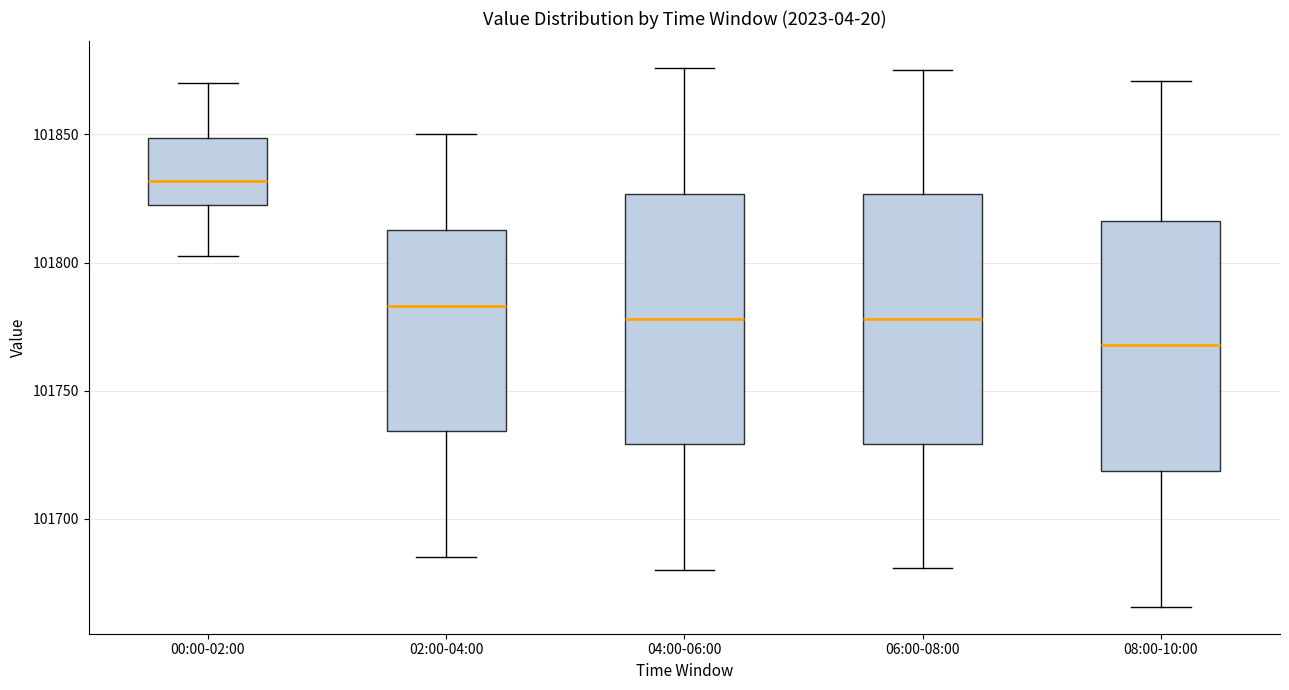

Reading left to right, transcribe this box plot: for each box, give where its median line is, the range the box spans, and where its two whiskers end, as read against the y-axis. The values are not printed on the chart, so give them approximately, as read against the axis.

00:00-02:00: median 101830, box 101825 to 101850, whiskers 101805 to 101870
02:00-04:00: median 101785, box 101735 to 101815, whiskers 101685 to 101850
04:00-06:00: median 101780, box 101730 to 101825, whiskers 101680 to 101875
06:00-08:00: median 101780, box 101730 to 101825, whiskers 101680 to 101875
08:00-10:00: median 101770, box 101720 to 101815, whiskers 101665 to 101870